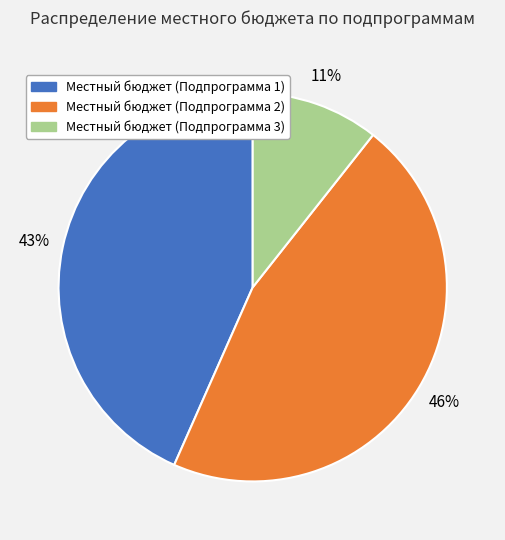

Rank the categories by value from highest to lowest.

Местный бюджет (Подпрограмма 2), Местный бюджет (Подпрограмма 1), Местный бюджет (Подпрограмма 3)